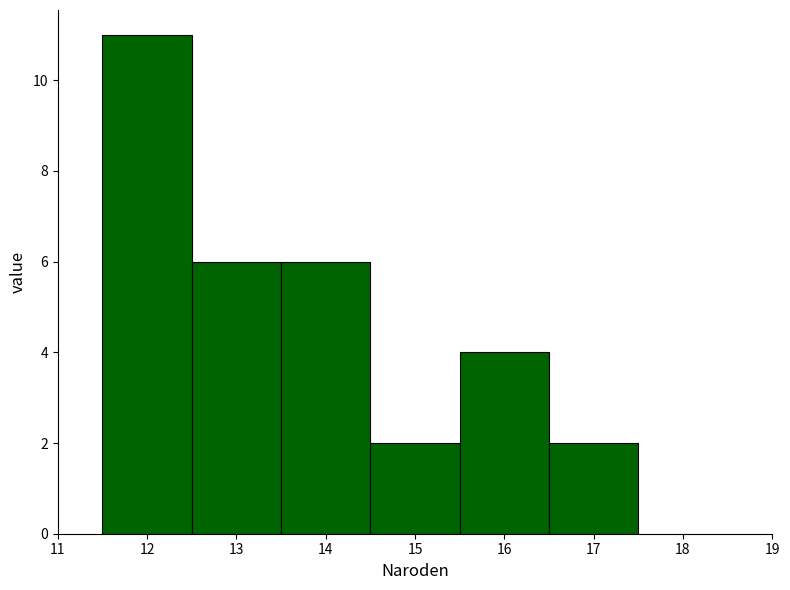

Reading left to right, list every bar in this chart as the range it spans on the x-axis followed by its height. The values are not printed on the chart, so give them approximately, as read against the axis.

11.5 to 12.5: 11
12.5 to 13.5: 6
13.5 to 14.5: 6
14.5 to 15.5: 2
15.5 to 16.5: 4
16.5 to 17.5: 2